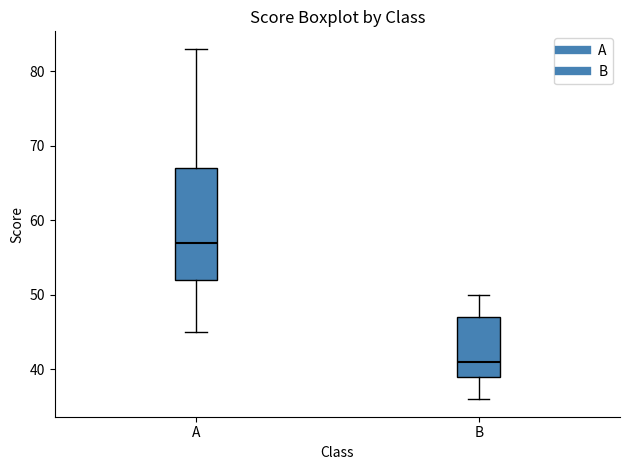

Reading left to right, read every box against the y-axis: the position of its median line, the range the box covers, and the ends of its whiskers. The values are not printed on the chart, so give them approximately, as read against the axis.

A: median 57, box 52 to 67, whiskers 45 to 83
B: median 41, box 39 to 47, whiskers 36 to 50